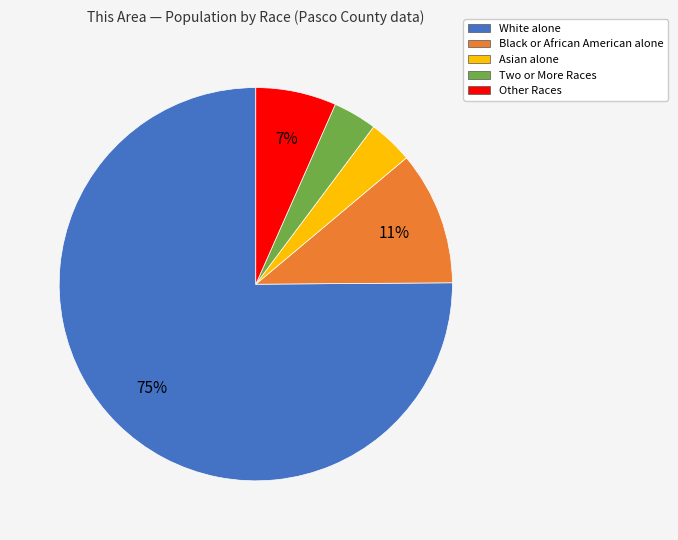

Is it true that White alone is 85% of the pie?

False